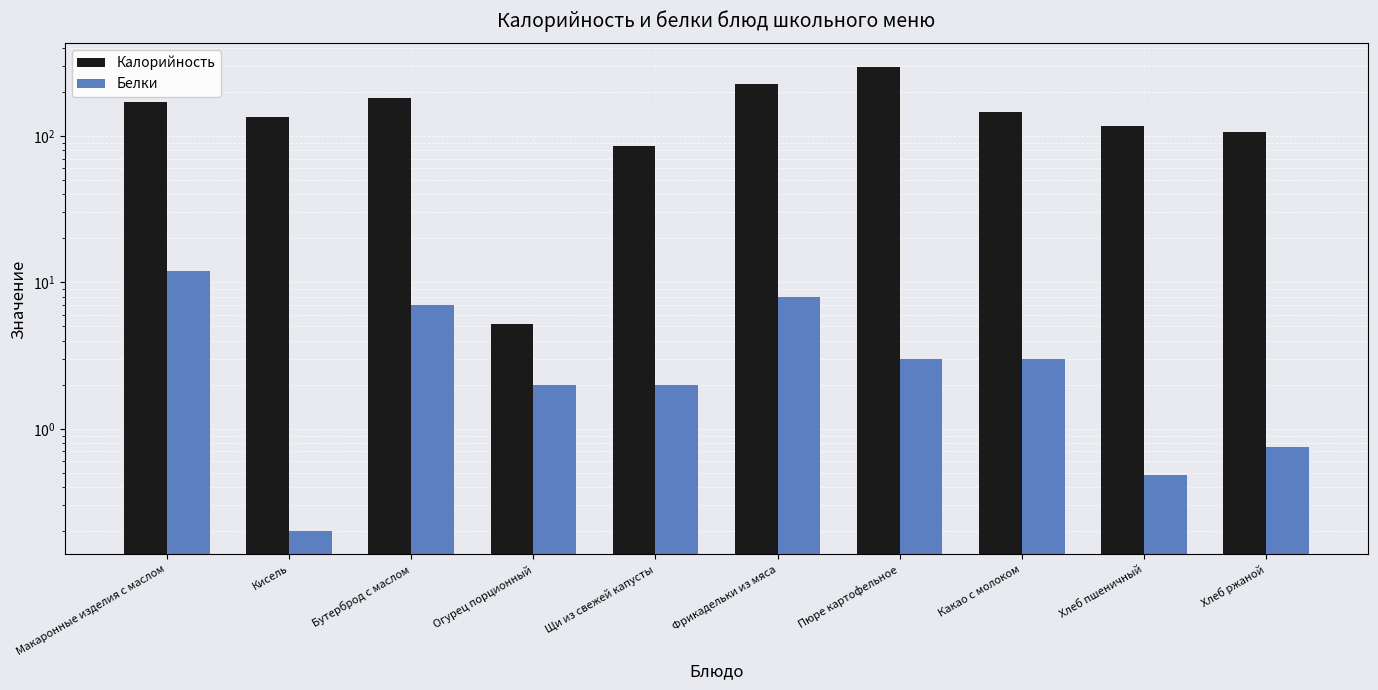

Reading left to right, transcribe all the data shown in this chart.

Калорийность: 171.0	135.0	182.0	5.2	84.8	226.8	296.9	145.2	116.5	106.0
Белки: 12.0	0.2	7.0	2.0	2.0	8.0	3.0	3.0	0.5	0.8